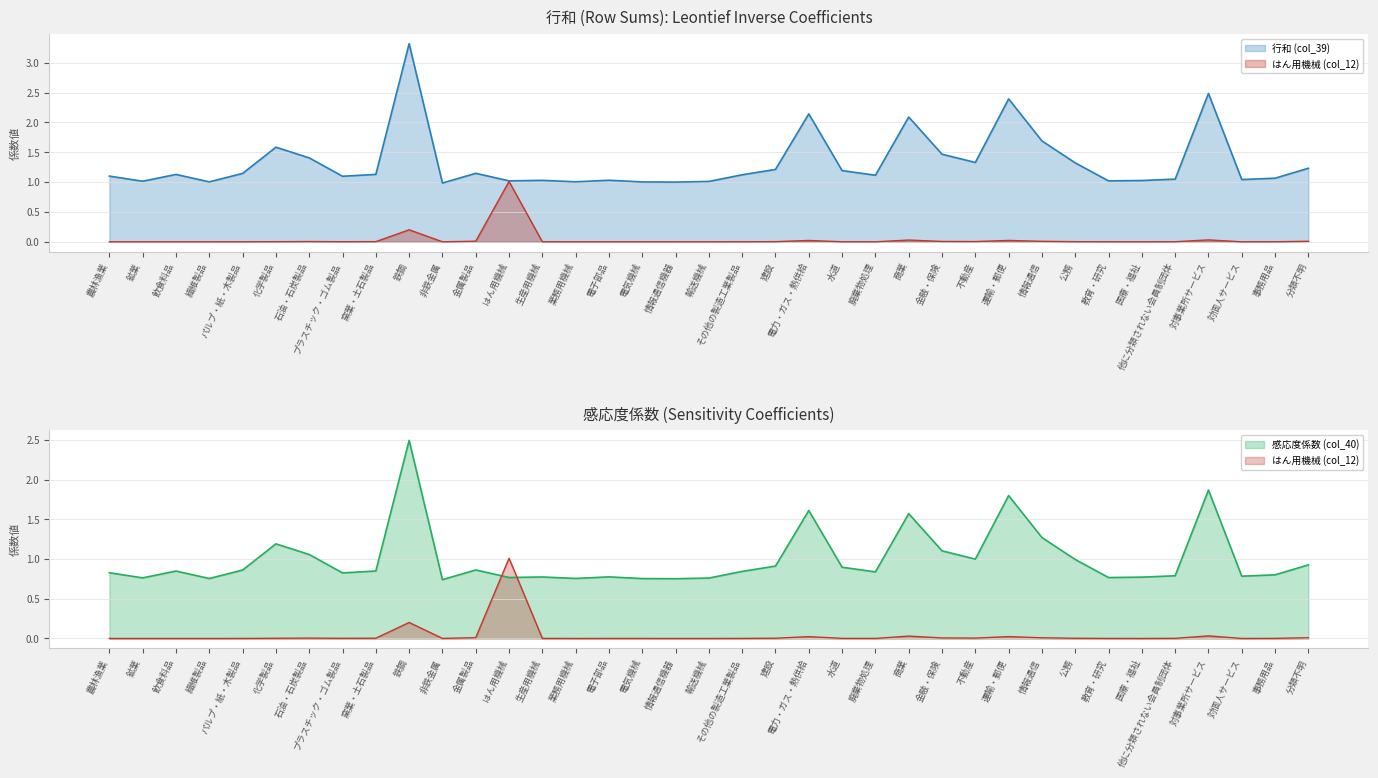

Is it true that 行和 (col_39) equals 1.0 at 他に分類されない会員制団体?

True